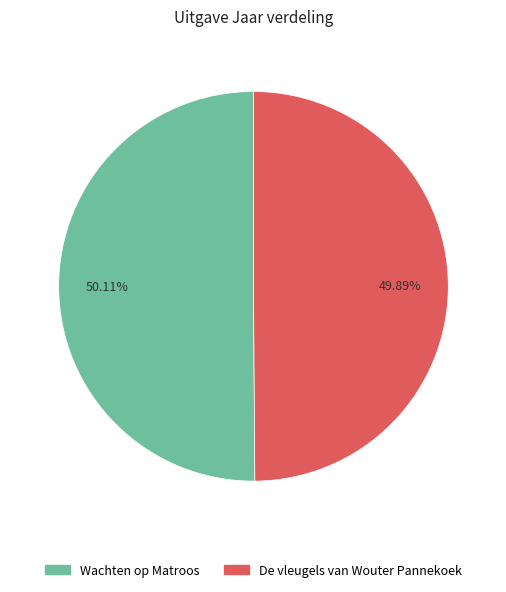

Does any single category account for the majority?

Yes